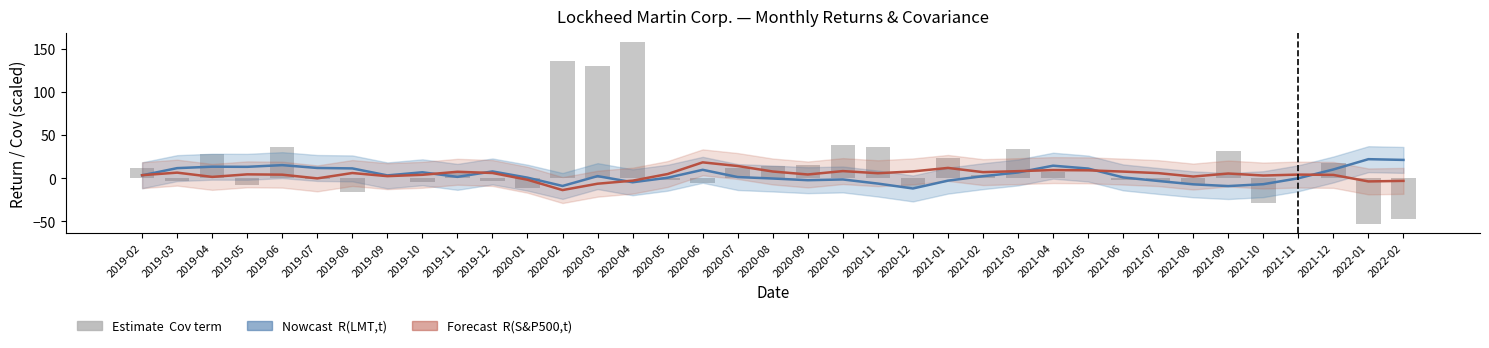

Which label corresponds to the smallest value in the chart?

2022-01